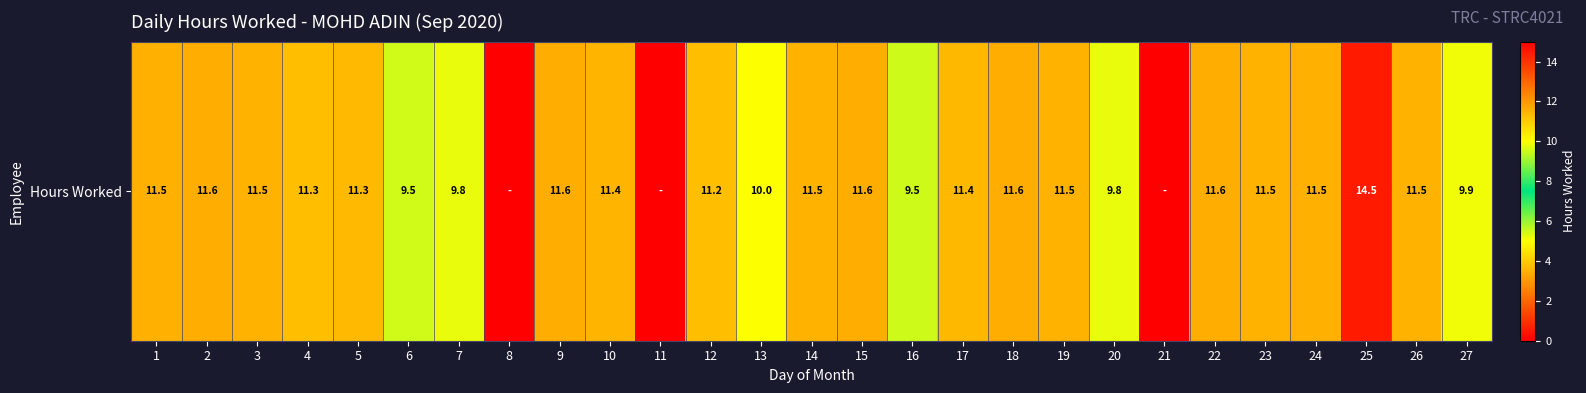

Reading left to right, transcribe all the data shown in this chart.

1=11.5	2=11.6	3=11.5	4=11.3	5=11.3	6=9.5	7=9.8	8=0.0	9=11.6	10=11.4	11=0.0	12=11.2	13=10.0	14=11.5	15=11.6	16=9.5	17=11.4	18=11.6	19=11.5	20=9.8	21=0.0	22=11.6	23=11.5	24=11.5	25=14.5	26=11.5	27=9.9